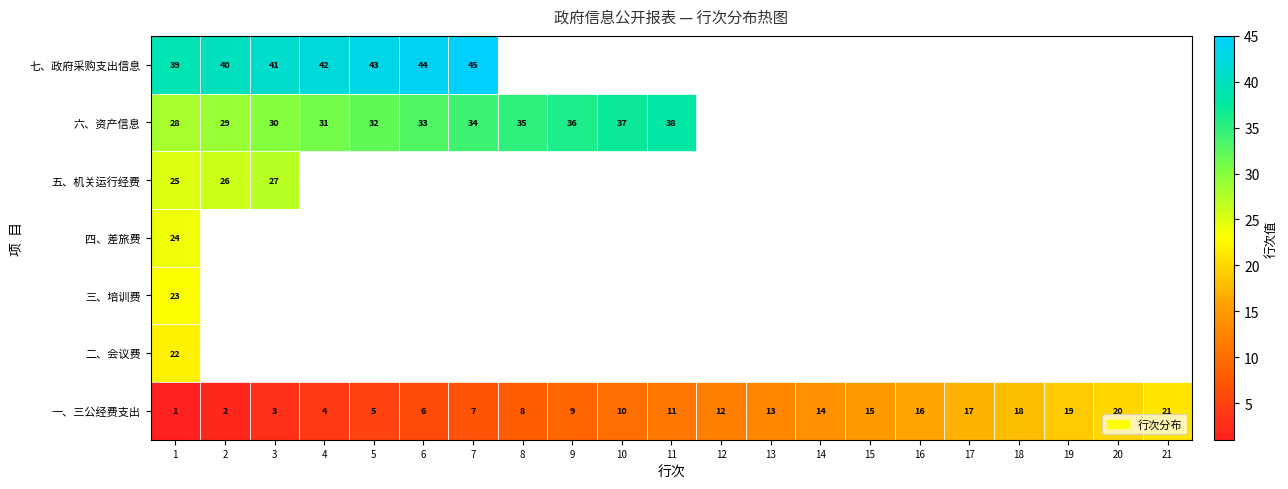

Is it true that 一、三公经费支出 equals 19 at 19?

True